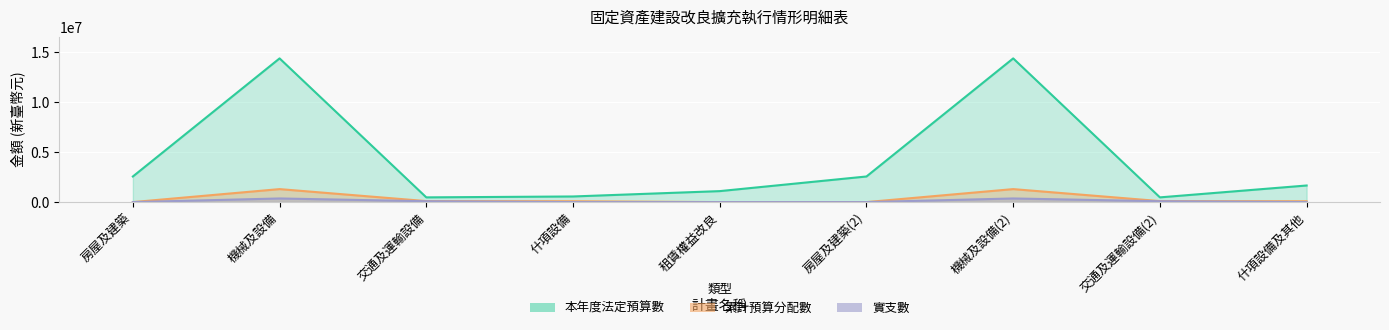

True or false: 實支數 has more than 0 interior local peaks.

True